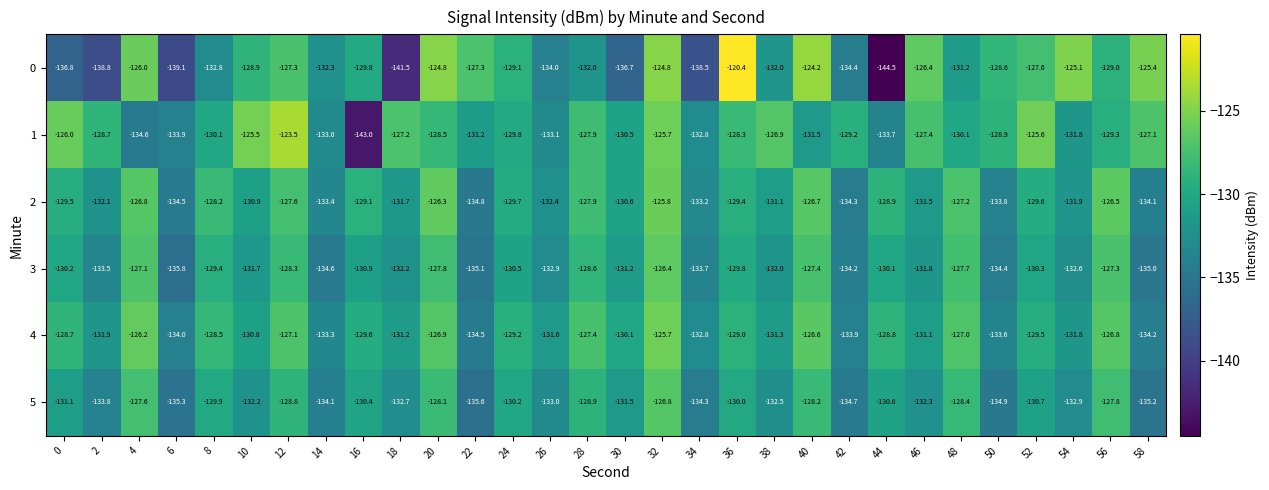

At which label is 4 closest to -130?

30